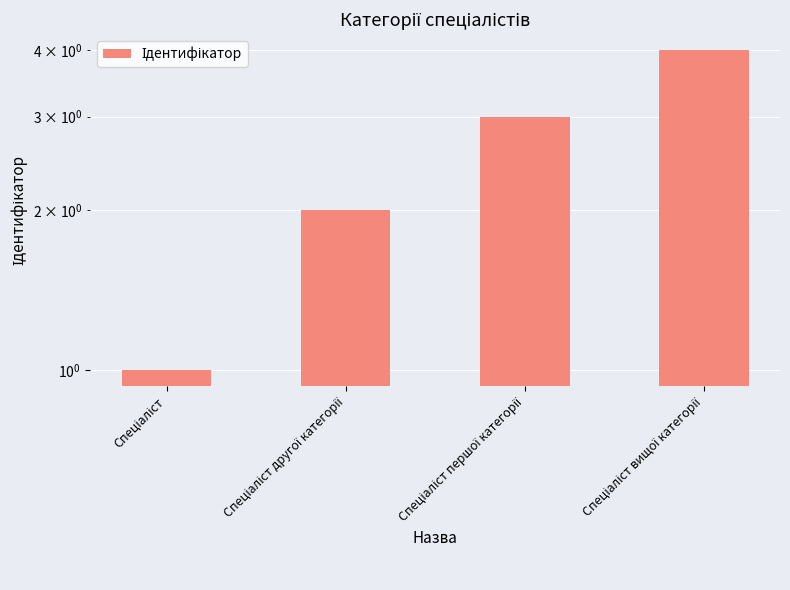

Is it true that the value at Спеціаліст другої категорії is 2?

True